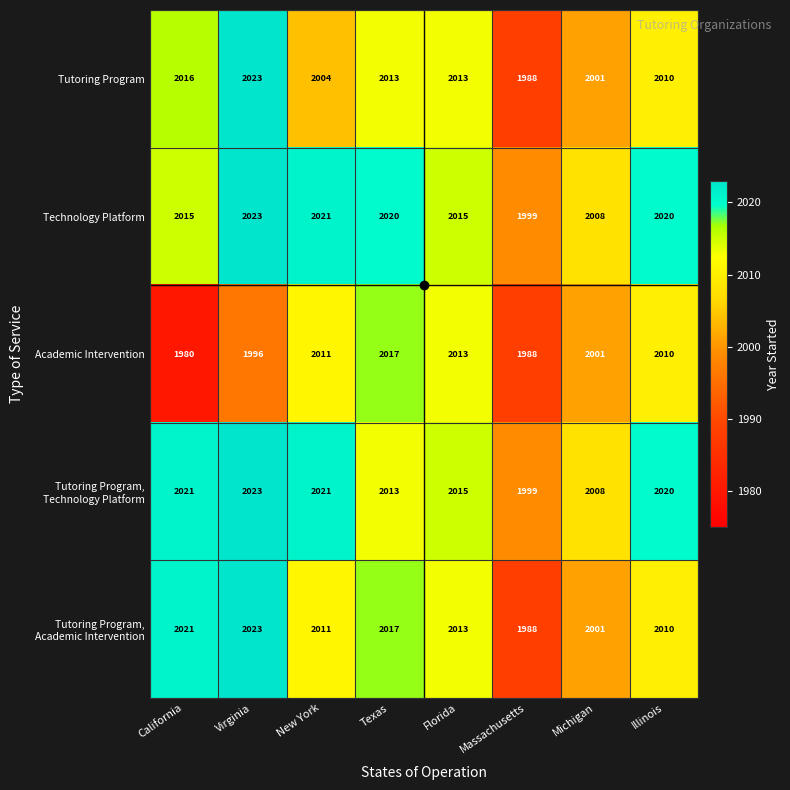

At which label does Tutoring Program first exceed 2013?

California